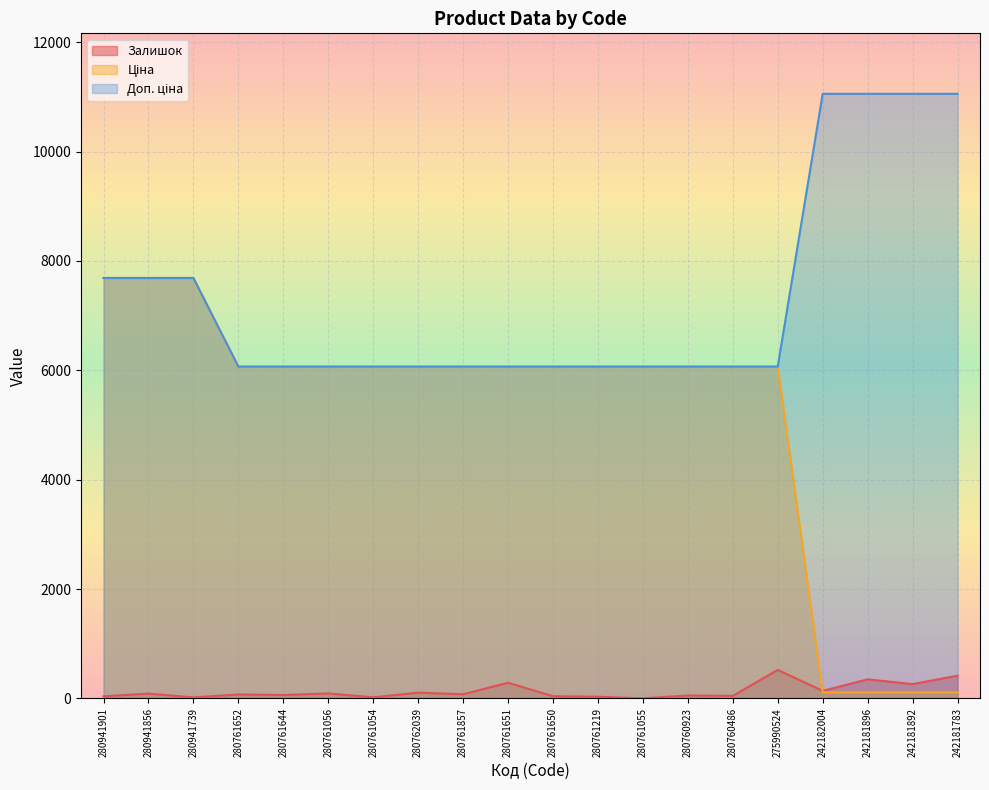

What is the label of the 16th point from the left?

275990524